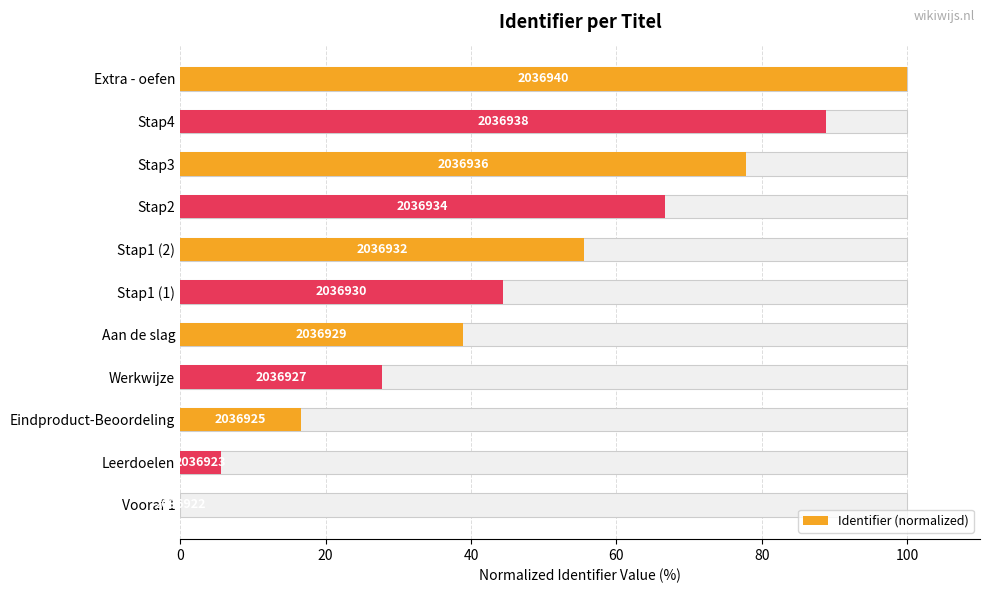

How many values exceed 44?

6